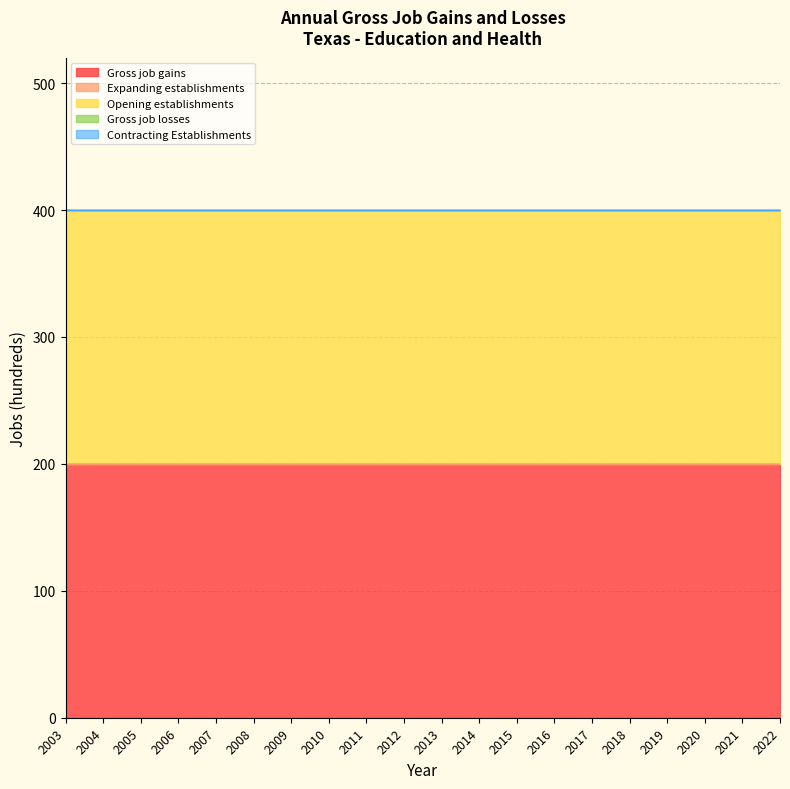

Reading left to right, transcribe all the data shown in this chart.

Gross job gains: 2003=200	2004=200	2005=200	2006=200	2007=200	2008=200	2009=200	2010=200	2011=200	2012=200	2013=200	2014=200	2015=200	2016=200	2017=200	2018=200	2019=200	2020=200	2021=200	2022=200
Expanding establishments: 2003=0	2004=0	2005=0	2006=0	2007=0	2008=0	2009=0	2010=0	2011=0	2012=0	2013=0	2014=0	2015=0	2016=0	2017=0	2018=0	2019=0	2020=0	2021=0	2022=0
Opening establishments: 2003=200	2004=200	2005=200	2006=200	2007=200	2008=200	2009=200	2010=200	2011=200	2012=200	2013=200	2014=200	2015=200	2016=200	2017=200	2018=200	2019=200	2020=200	2021=200	2022=200
Gross job losses: 2003=0	2004=0	2005=0	2006=0	2007=0	2008=0	2009=0	2010=0	2011=0	2012=0	2013=0	2014=0	2015=0	2016=0	2017=0	2018=0	2019=0	2020=0	2021=0	2022=0
Contracting Establishments: 2003=0	2004=0	2005=0	2006=0	2007=0	2008=0	2009=0	2010=0	2011=0	2012=0	2013=0	2014=0	2015=0	2016=0	2017=0	2018=0	2019=0	2020=0	2021=0	2022=0